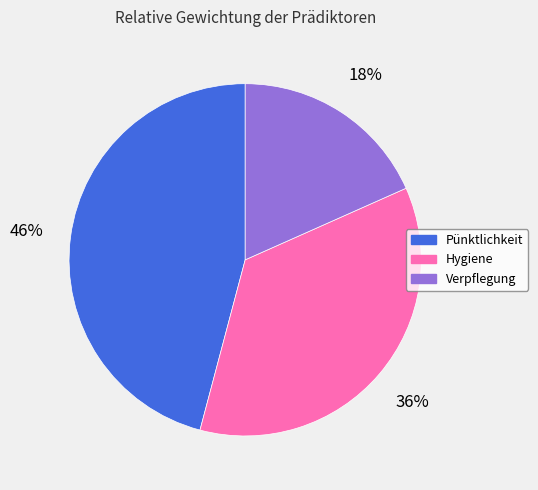

Rank the categories by value from highest to lowest.

Pünktlichkeit, Hygiene, Verpflegung